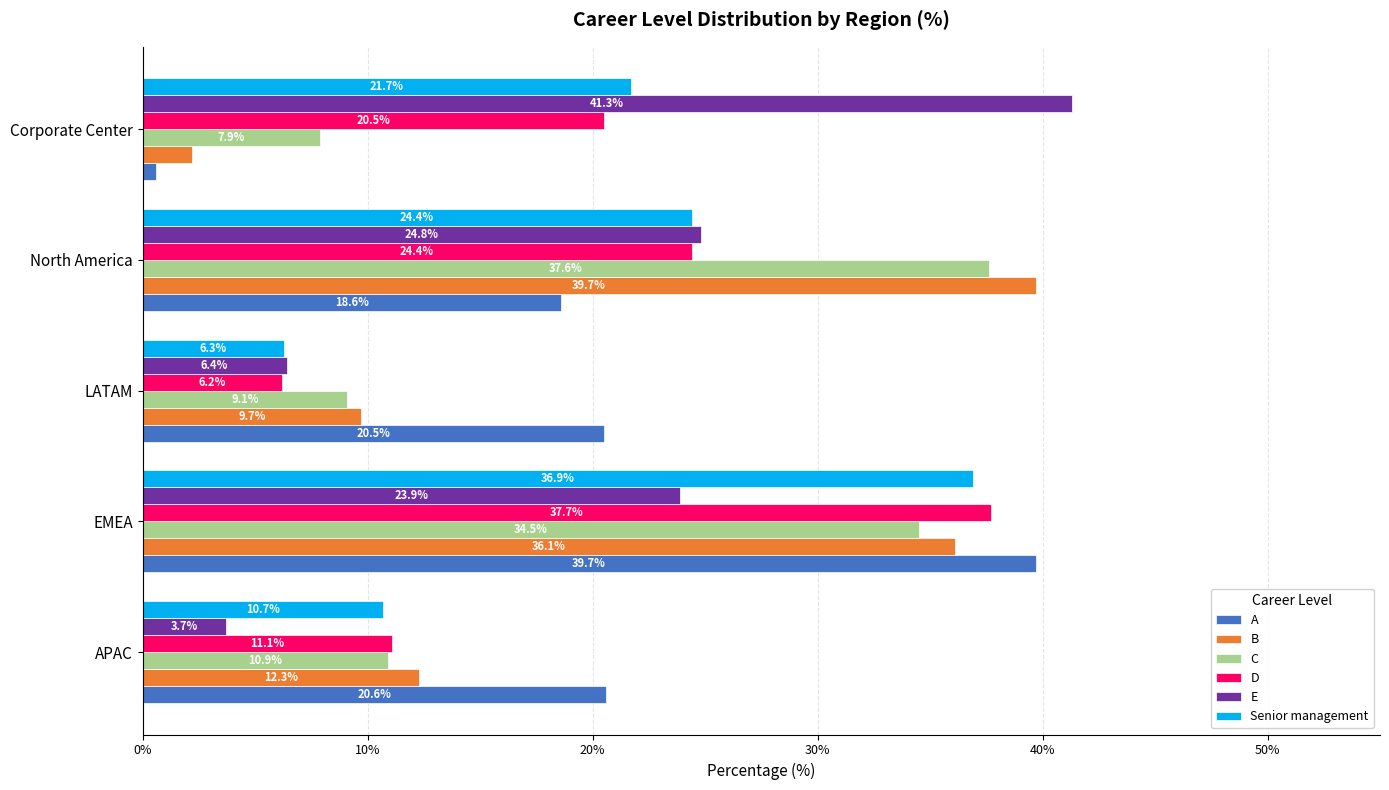

Where is B nearest to the value 20?

APAC